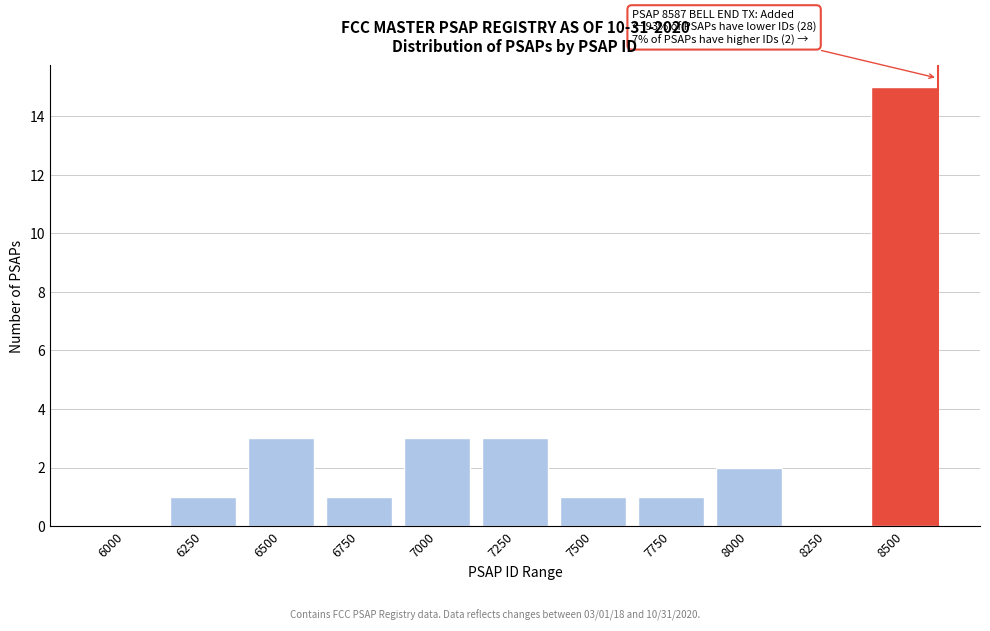

Reading left to right, extract all data points from this chart.

6000=0	6250=1	6500=3	6750=1	7000=3	7250=3	7500=1	7750=1	8000=2	8250=0	8500=15